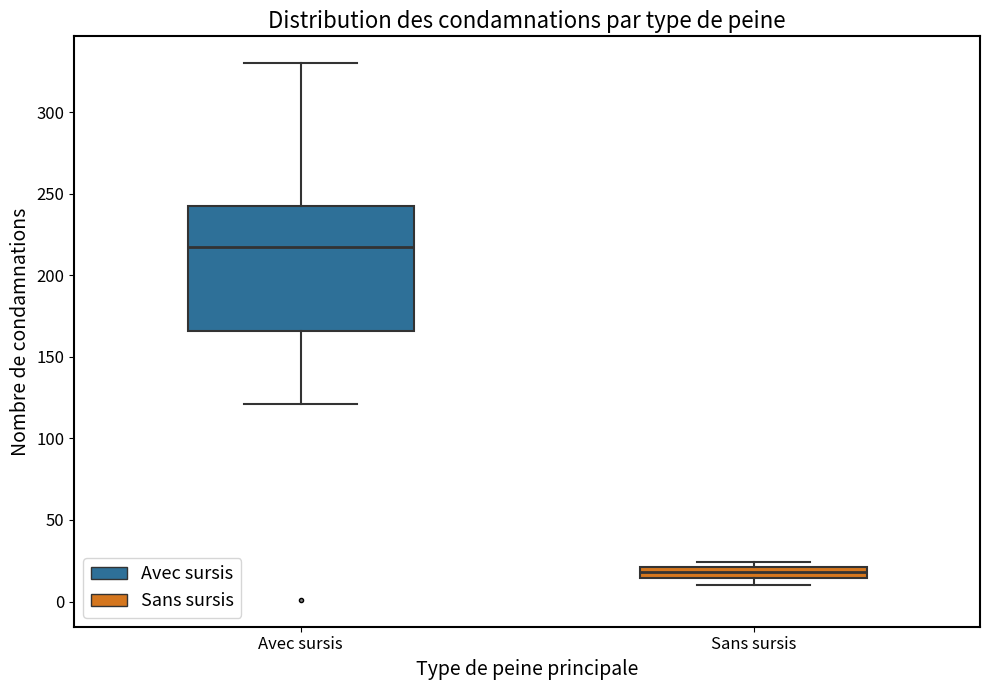

Which box's median line is the highest?

Avec sursis